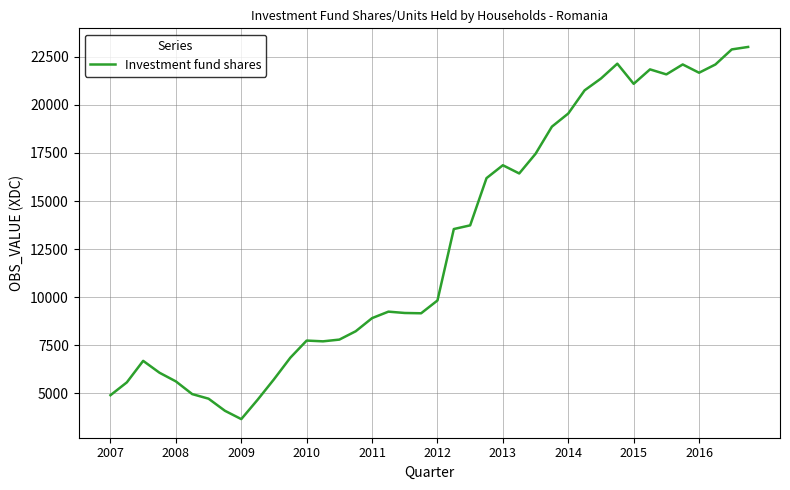

What is the maximum value shown in the chart?

23018.1